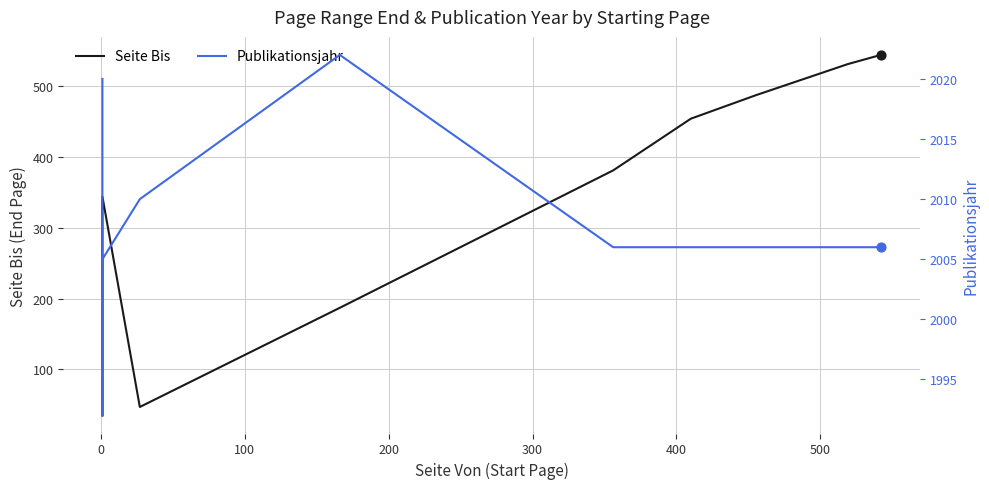

Which series has the largest Y range (max minus min)?

Seite Bis